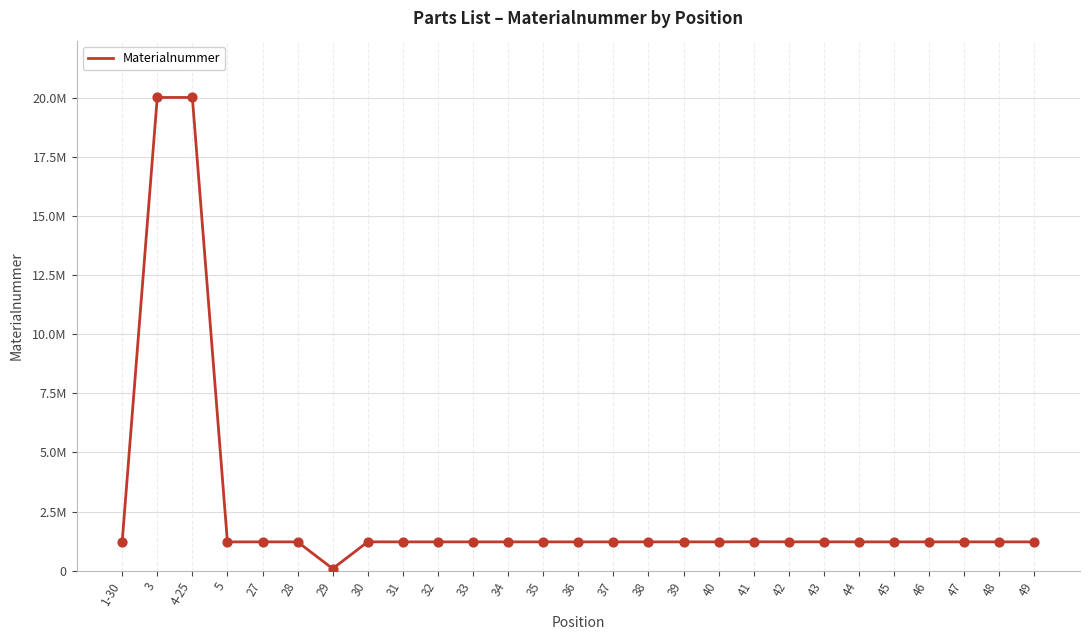

What is the change in value from 1-30 to 38?

-18